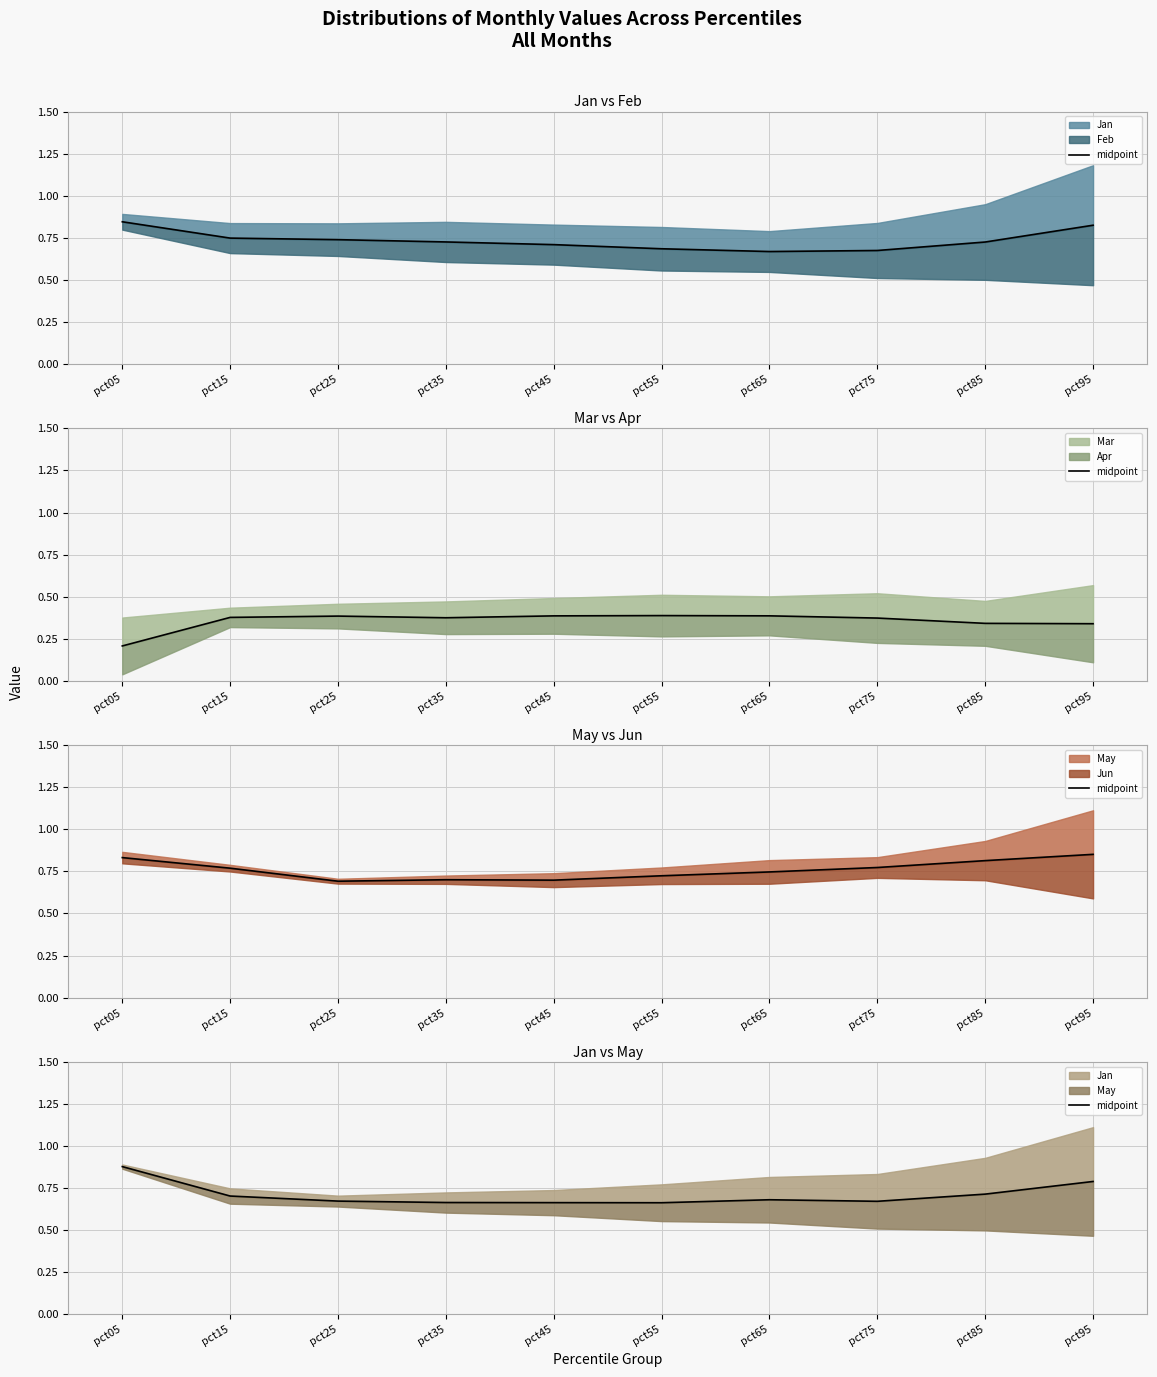

List the labels in order of value, largest first.

pct05, pct95, pct85, pct15, pct65, pct25, pct75, pct35, pct45, pct55